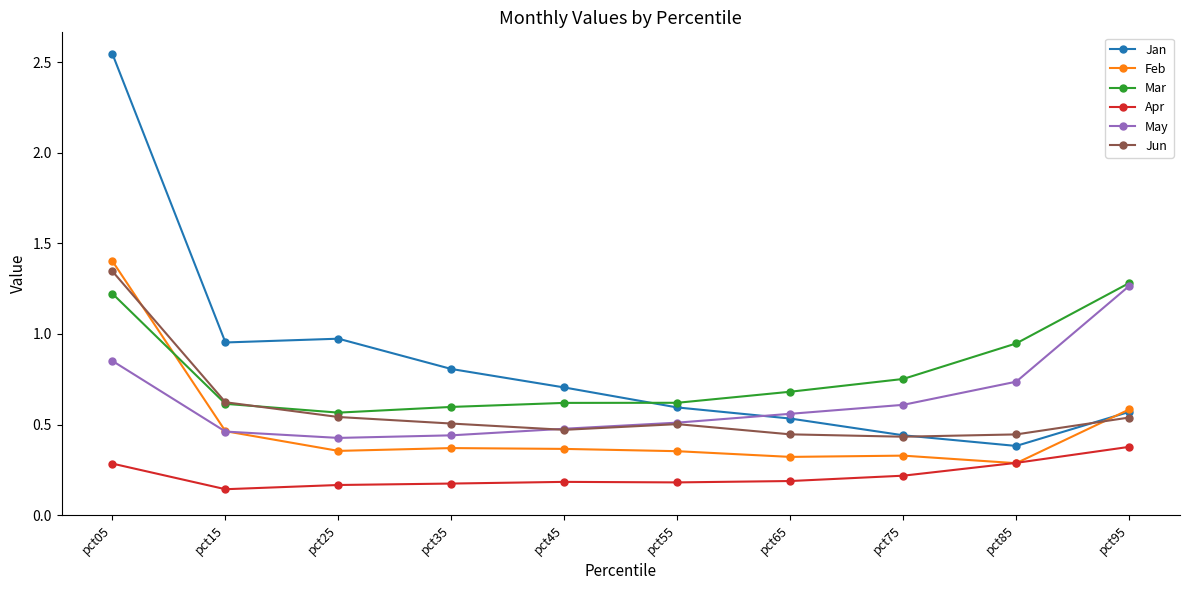

Count the Feb values in the range 0 to 1.

9